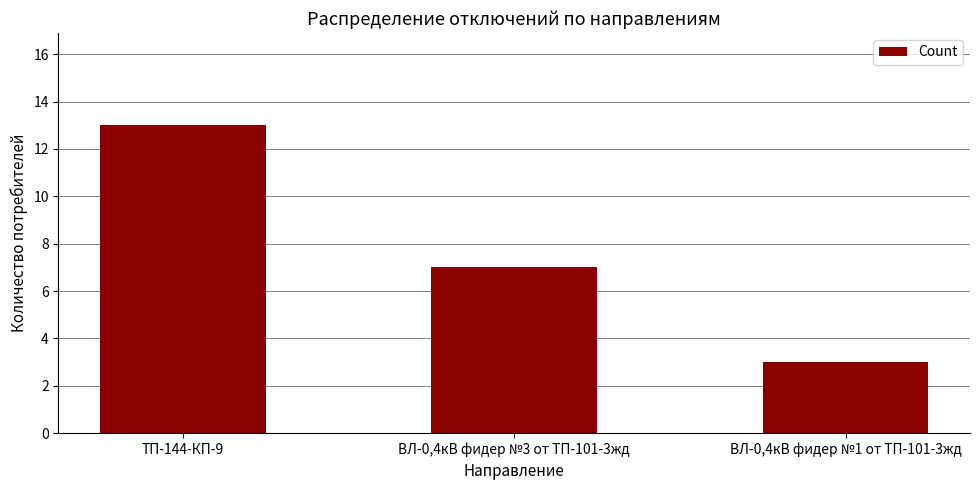

What position from the right is ТП-144-КП-9?

3